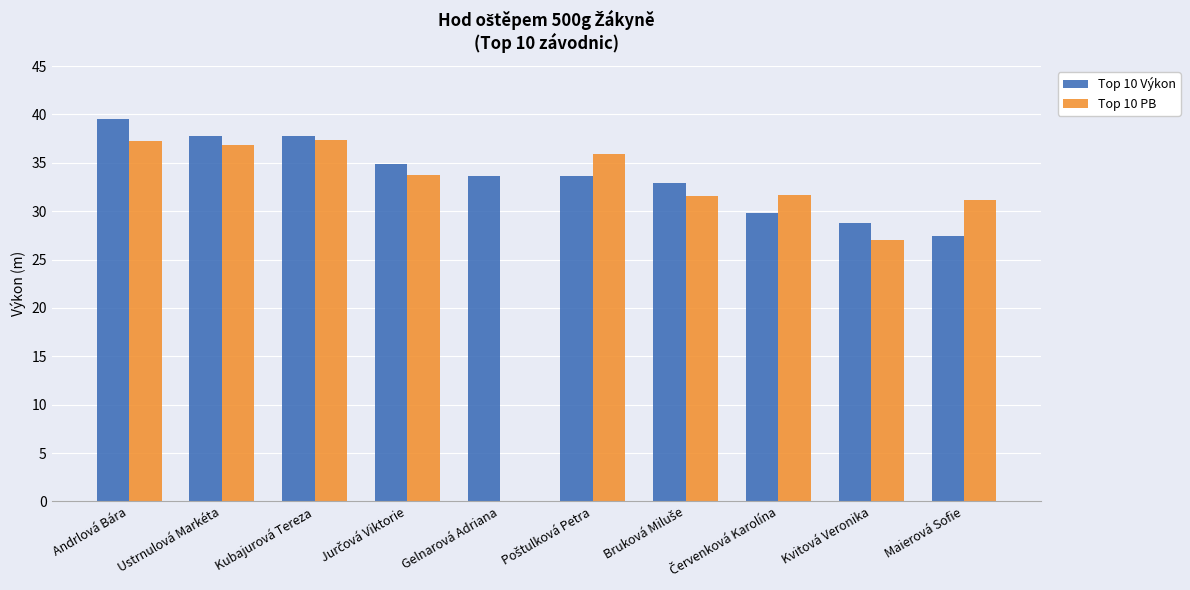

Which category has the highest value across all series?

Andrlová Bára